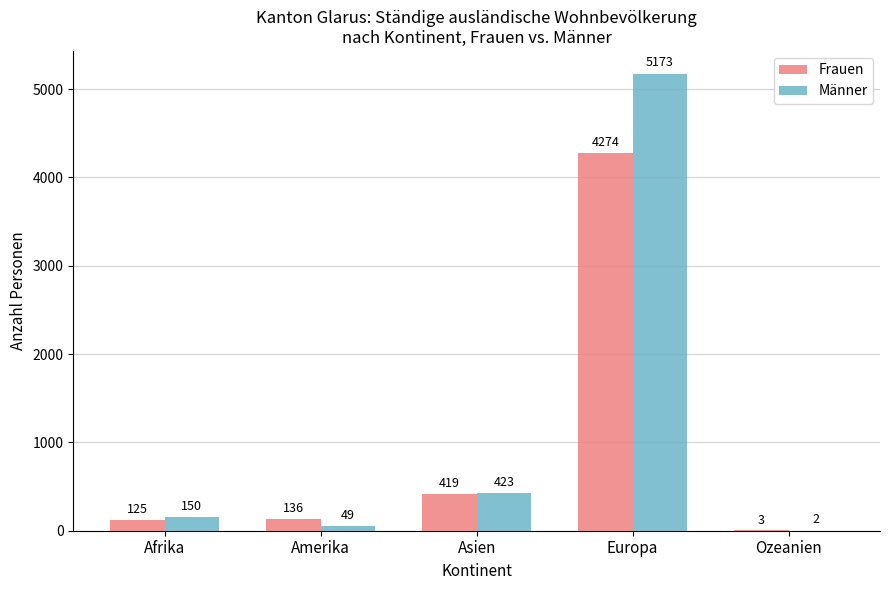

What is the maximum value shown in the chart?

5173